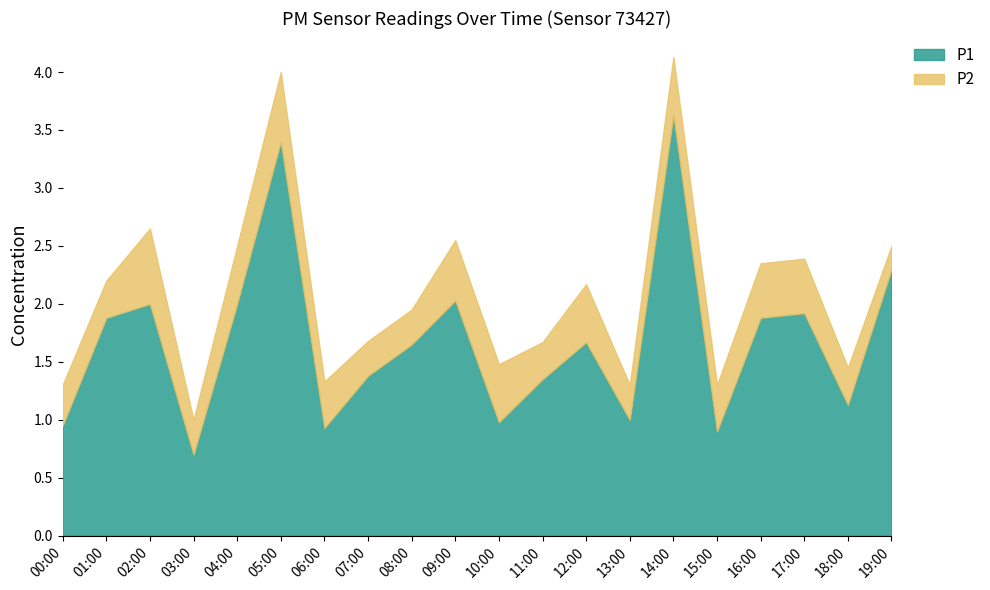

Reading left to right, list all the values displayed in this chart.

P1: 00:00=0.9	01:00=1.9	02:00=2.0	03:00=0.7	04:00=2.0	05:00=3.4	06:00=0.9	07:00=1.4	08:00=1.6	09:00=2.0	10:00=1.0	11:00=1.4	12:00=1.7	13:00=1.0	14:00=3.6	15:00=0.9	16:00=1.9	17:00=1.9	18:00=1.1	19:00=2.3
P2: 00:00=0.3	01:00=0.3	02:00=0.7	03:00=0.3	04:00=0.5	05:00=0.6	06:00=0.4	07:00=0.3	08:00=0.3	09:00=0.5	10:00=0.5	11:00=0.3	12:00=0.5	13:00=0.3	14:00=0.5	15:00=0.4	16:00=0.5	17:00=0.5	18:00=0.3	19:00=0.2